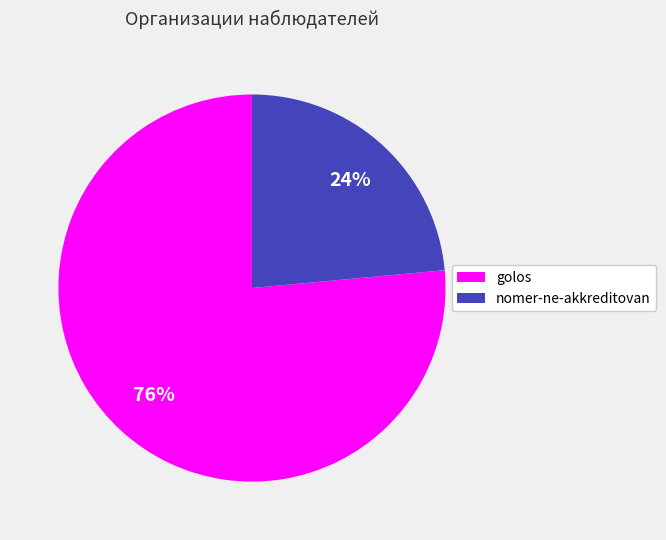

To the nearest percent, what is the combined percentage of nomer-ne-akkreditovan and golos?

100%